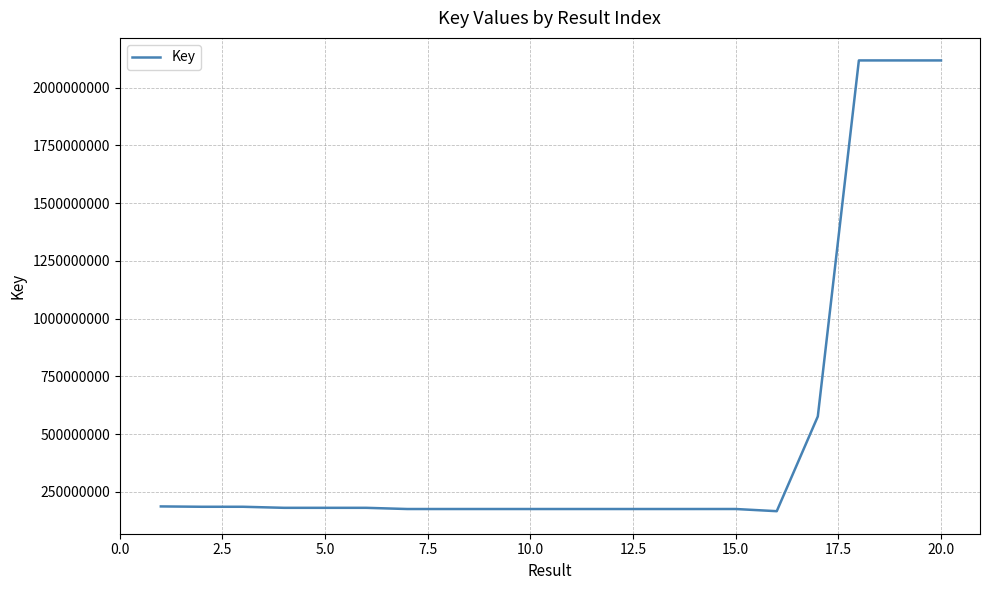

What is the maximum value shown in the chart?

2117866558